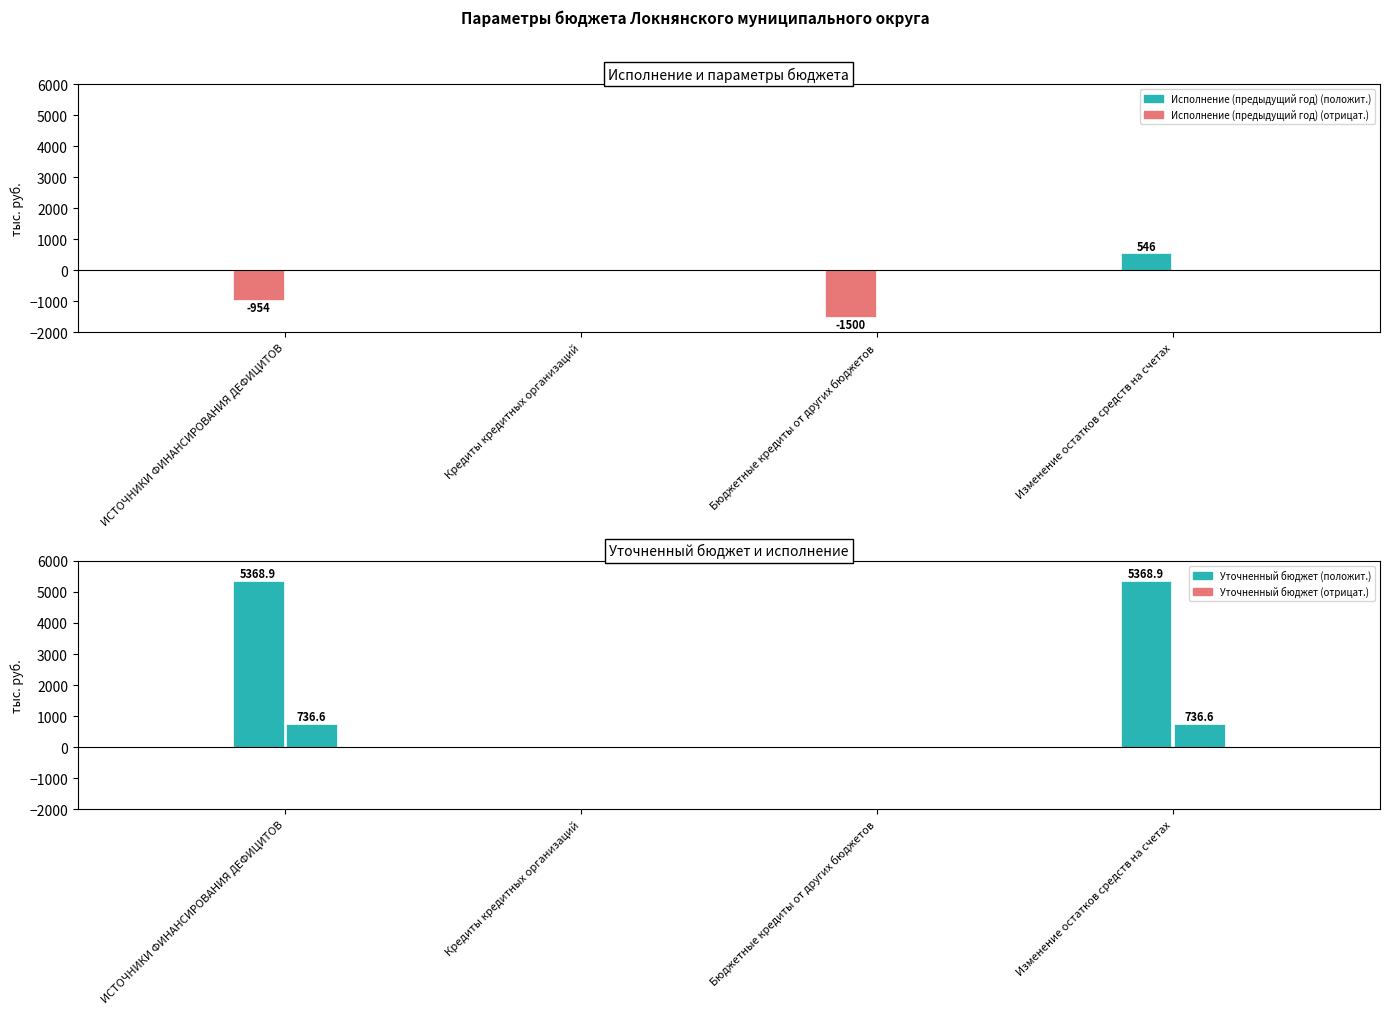

List the series in order of their peak value, highest first.

Уточненный бюджет, Исполнение (текущий год), Исполнение (предыдущий год), Параметры бюджета